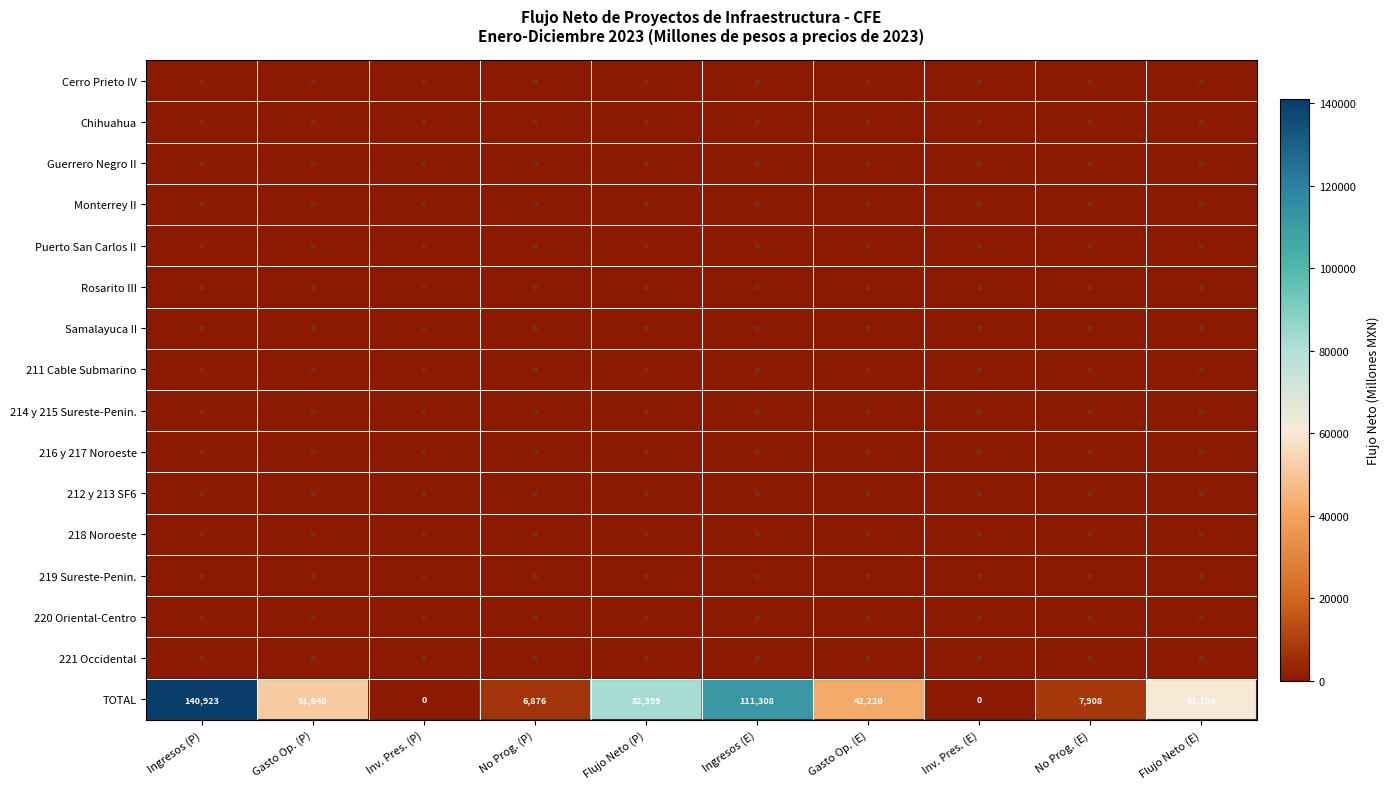

Which label corresponds to the largest value in the chart?

Ingresos (P)